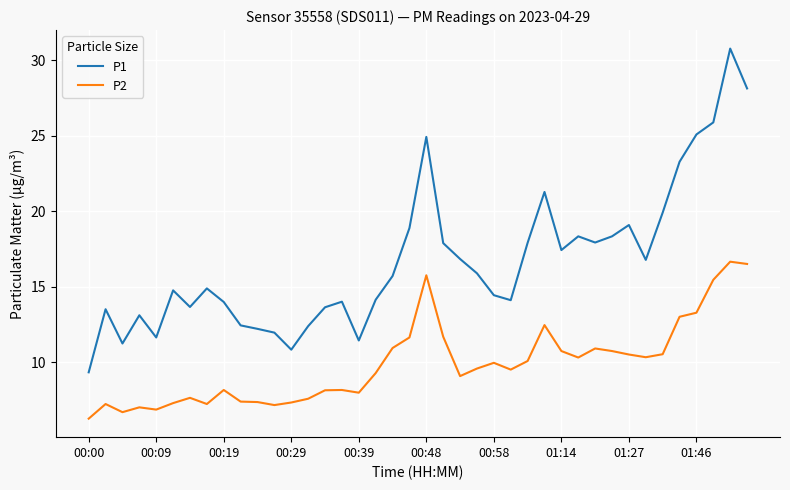

What is the difference between the maximum and minimum values in the P2 series?

10.4